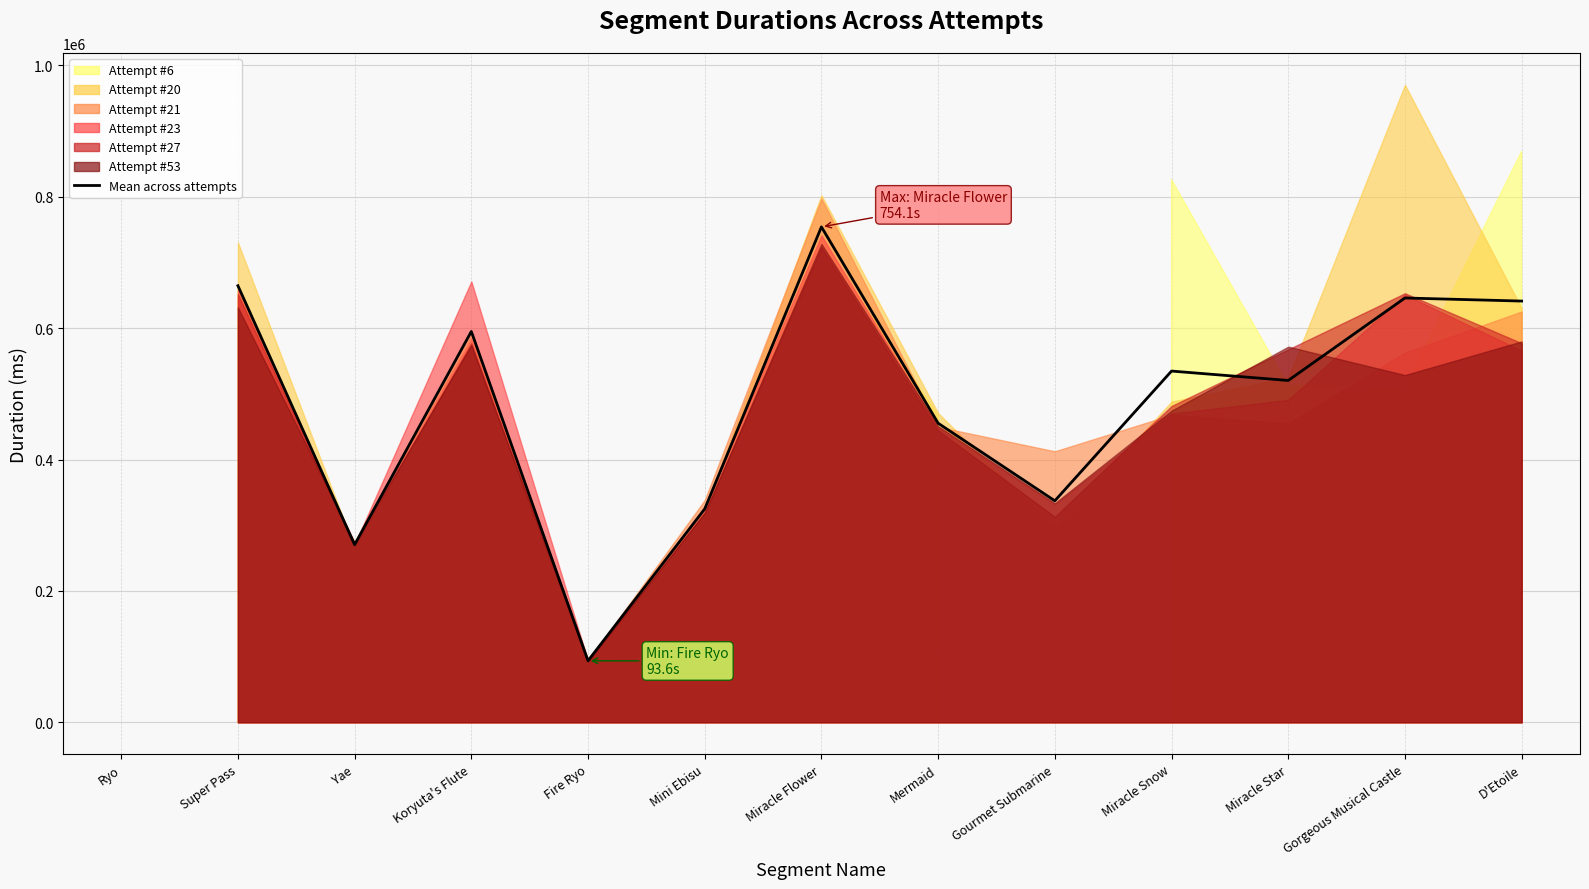

Where is the first local minimum?

Yae